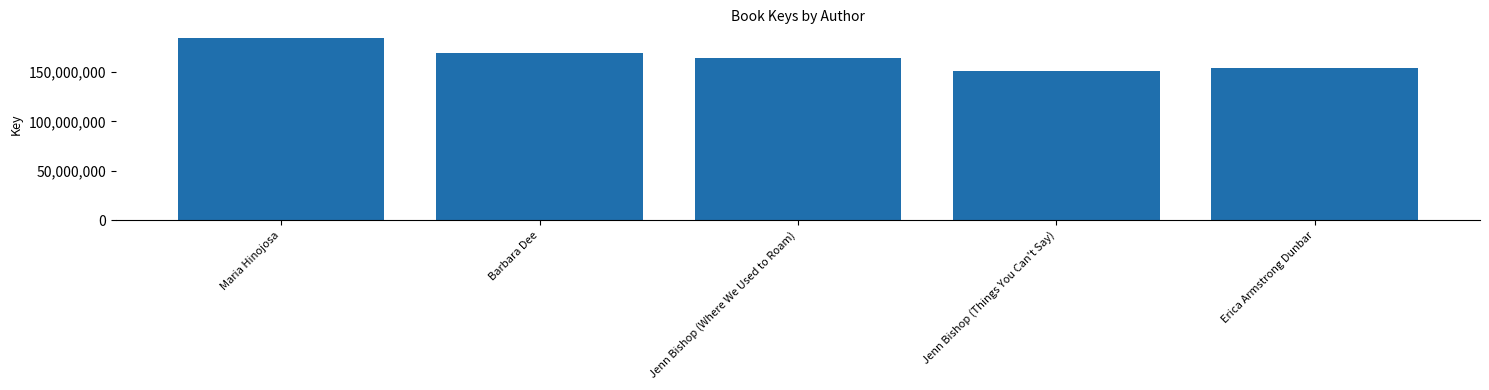

How many data points are less than 163573677?

2